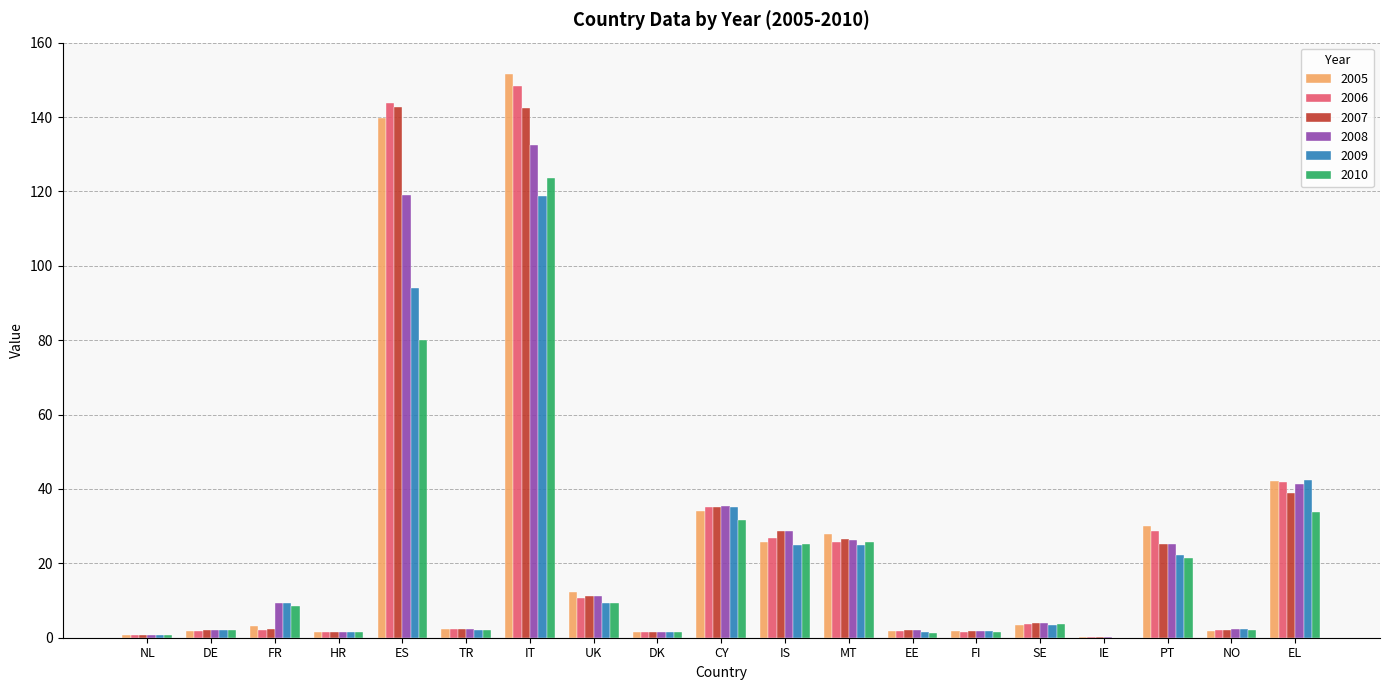

True or false: 2010 has a value of 0.6 at NL.

True